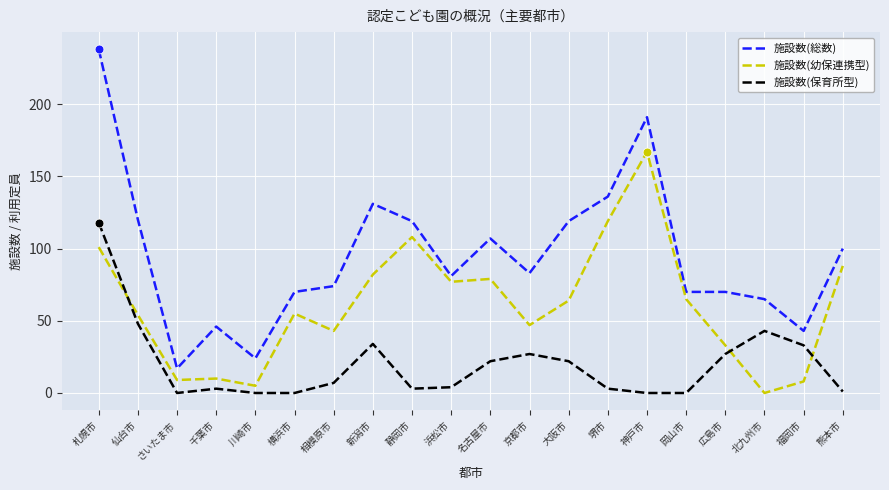

At which category is the sum across all series the highest?

札幌市